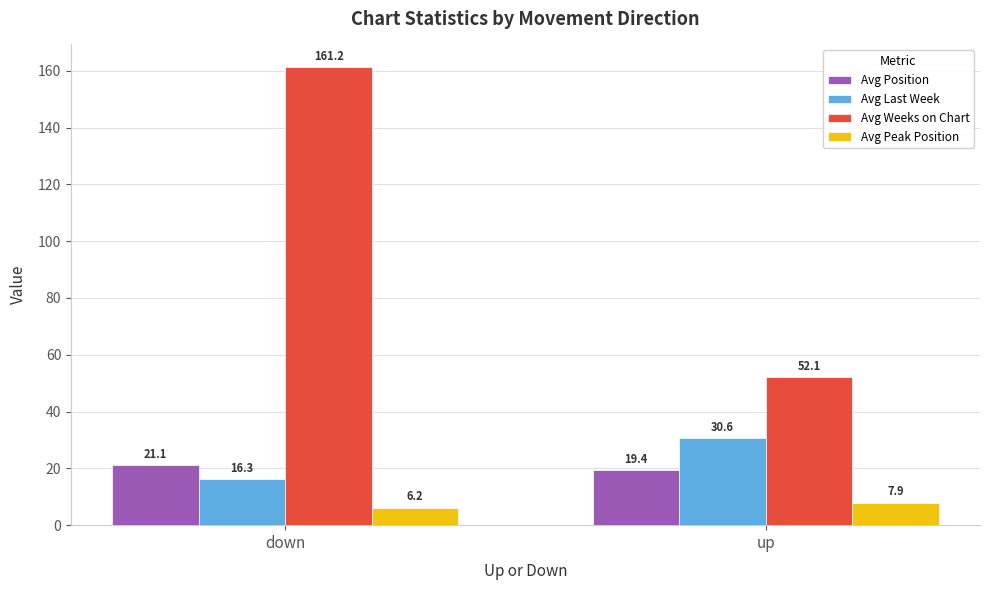

List the labels in order of Avg Peak Position value, smallest first.

down, up